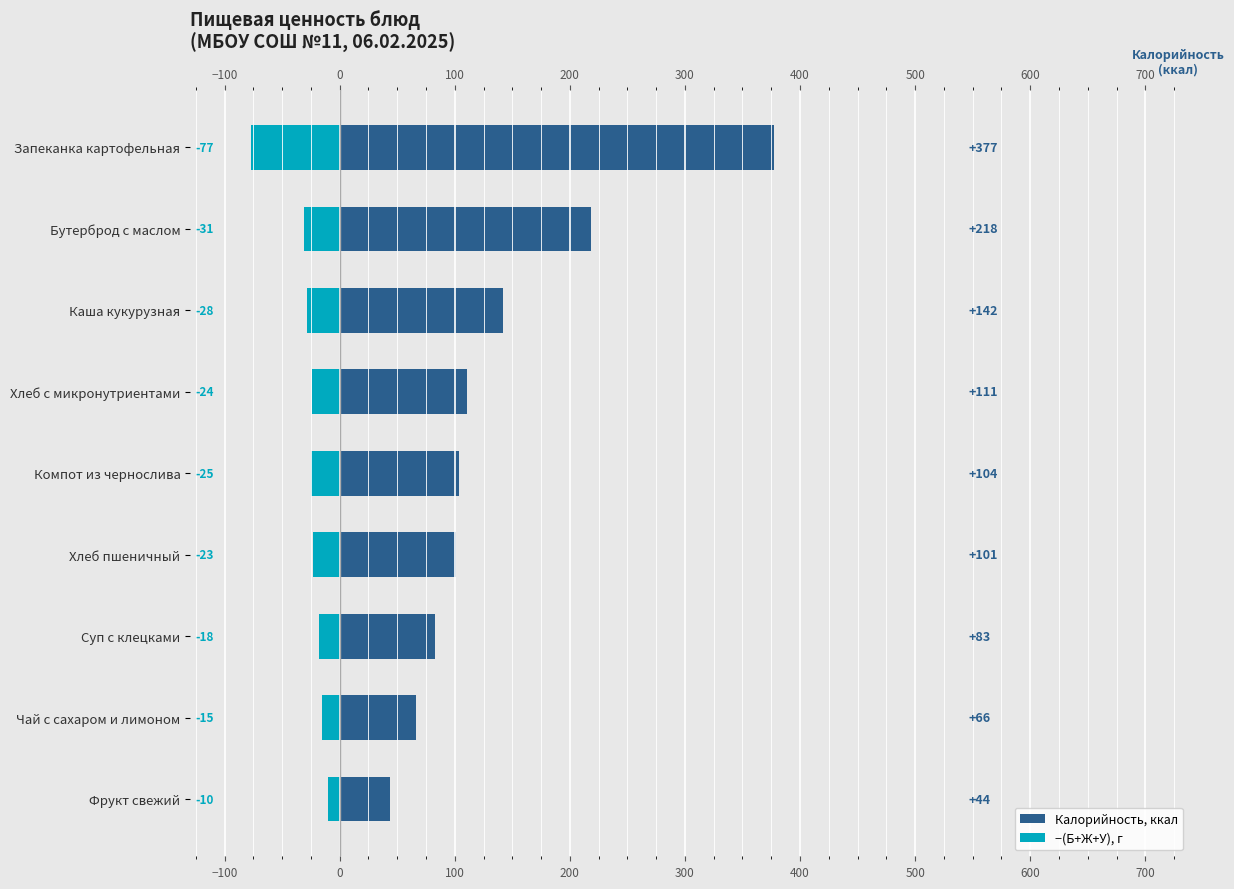

The value of −(Б+Ж+У), г at Хлеб пшеничный is -9. True or false?

False